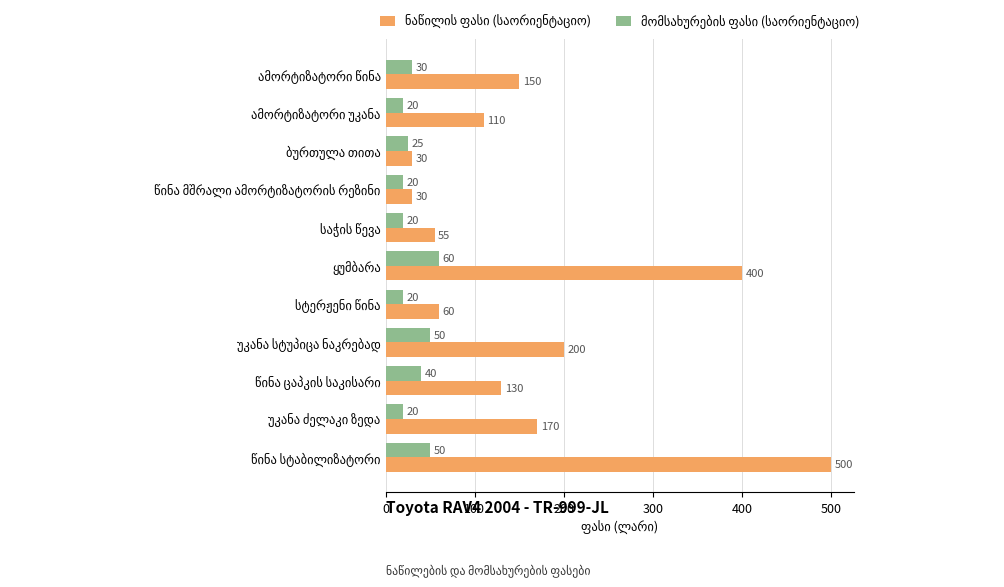

What is the maximum value shown in the chart?

500